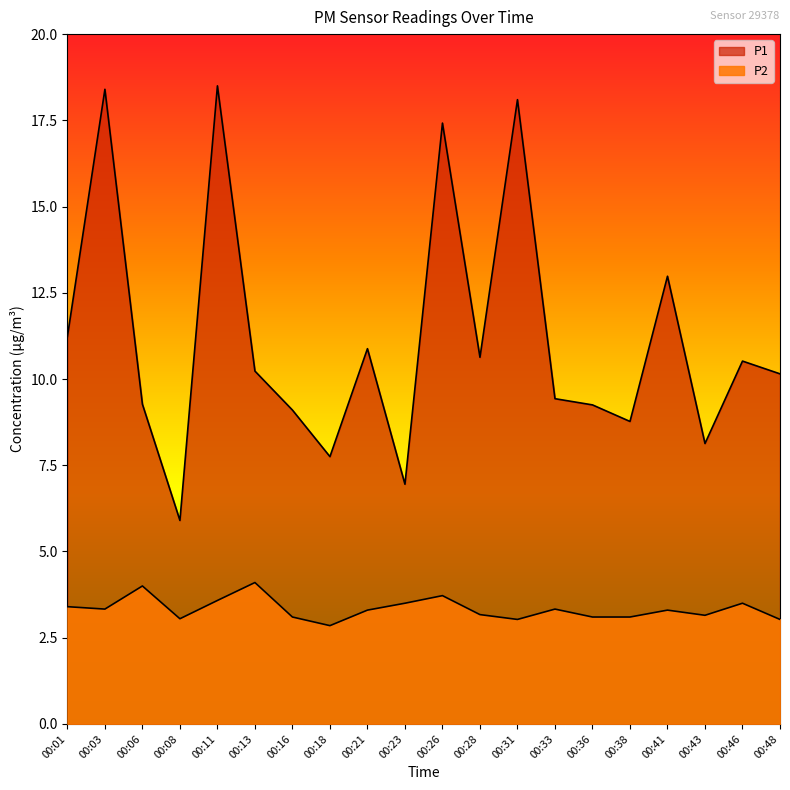

Which series changed the most between 00:01 and 00:46?

P1